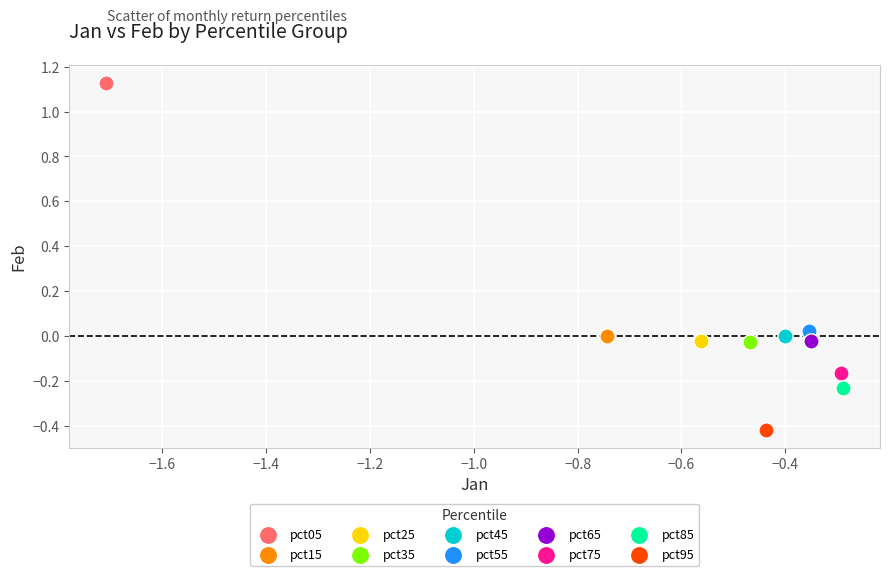

What are all the series names shown in the legend?

pct05, pct15, pct25, pct35, pct45, pct55, pct65, pct75, pct85, pct95